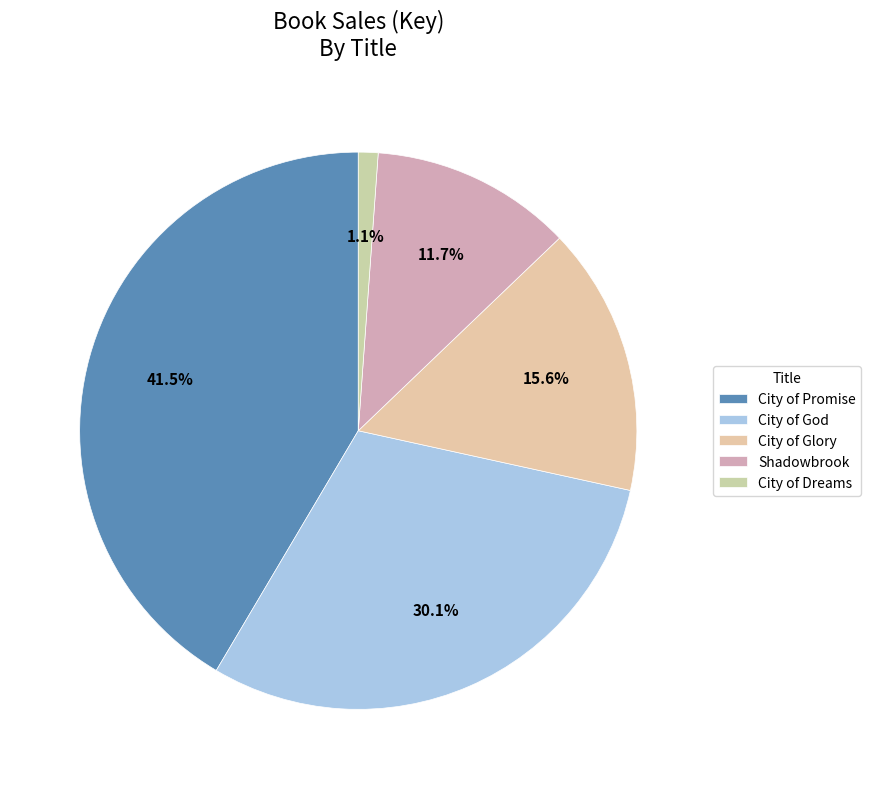

Approximately how many times larger is the value at City of Glory compared to City of Dreams?

13.7